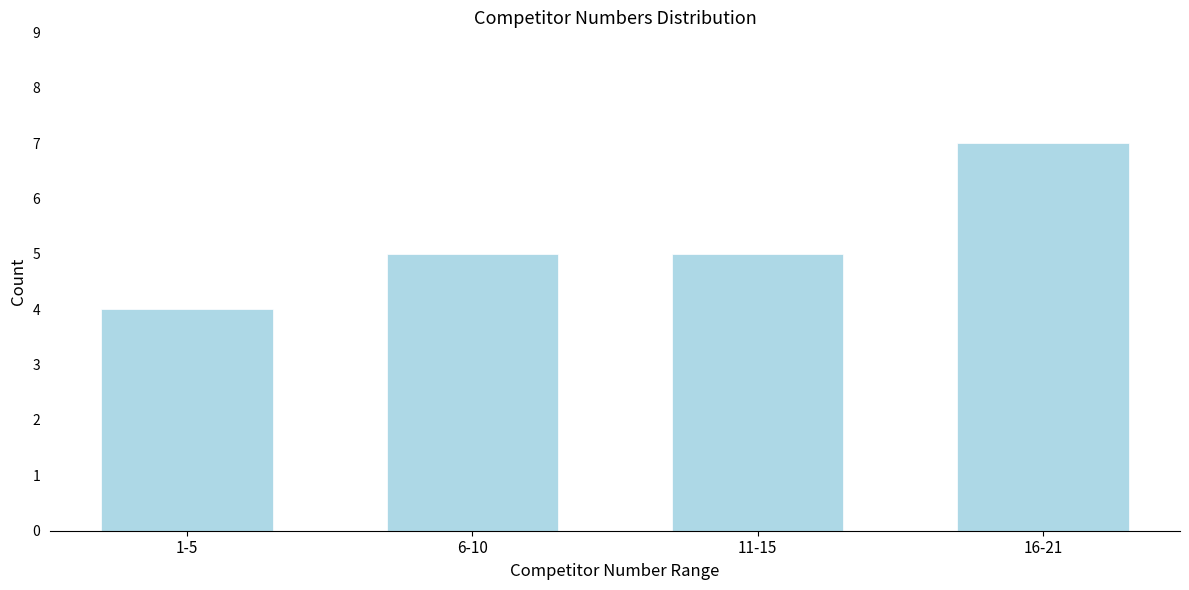

Reading right to left, what are all the values shown in this chart?

16-21=7	11-15=5	6-10=5	1-5=4